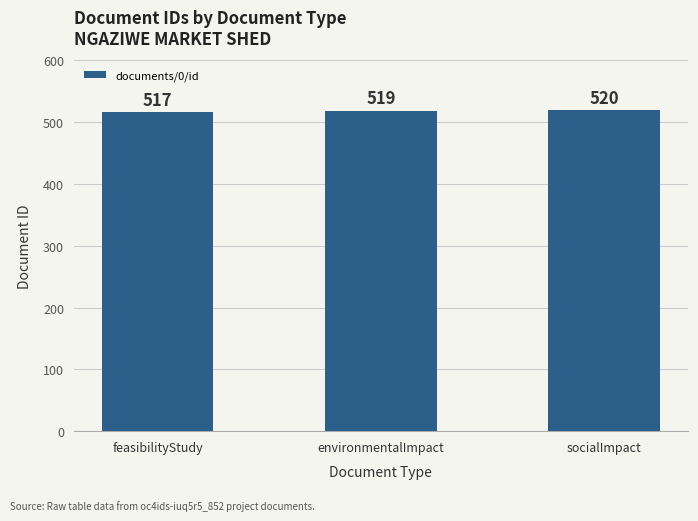

Rank the categories by value from highest to lowest.

socialImpact, environmentalImpact, feasibilityStudy